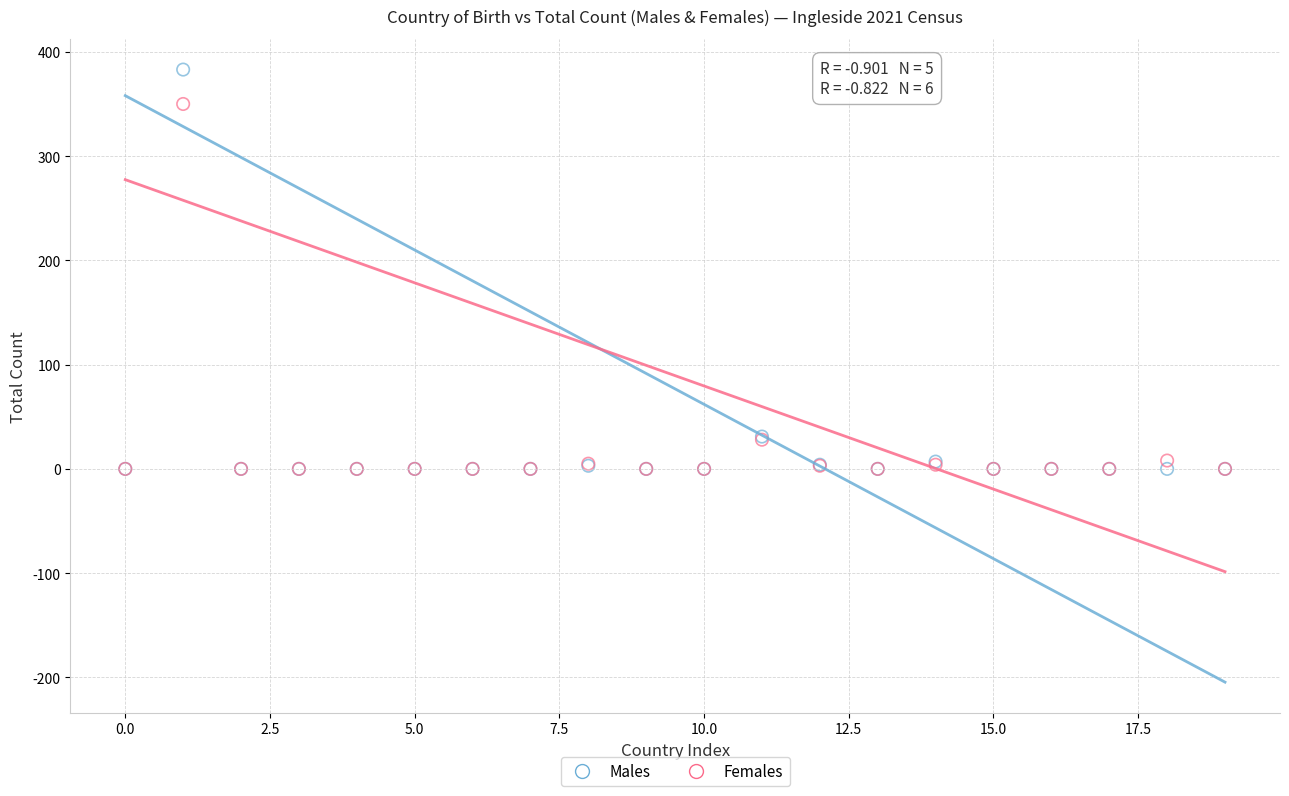

Which series has the widest spread of Y values?

Males